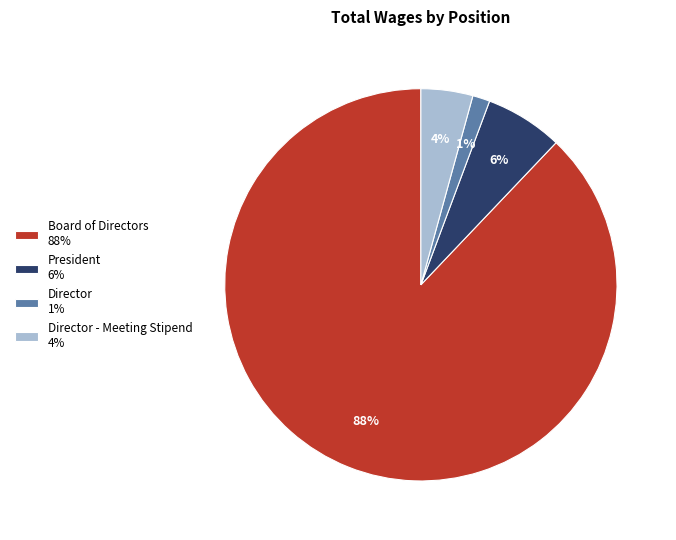

True or false: President 6% accounts for 6% of the total.

True